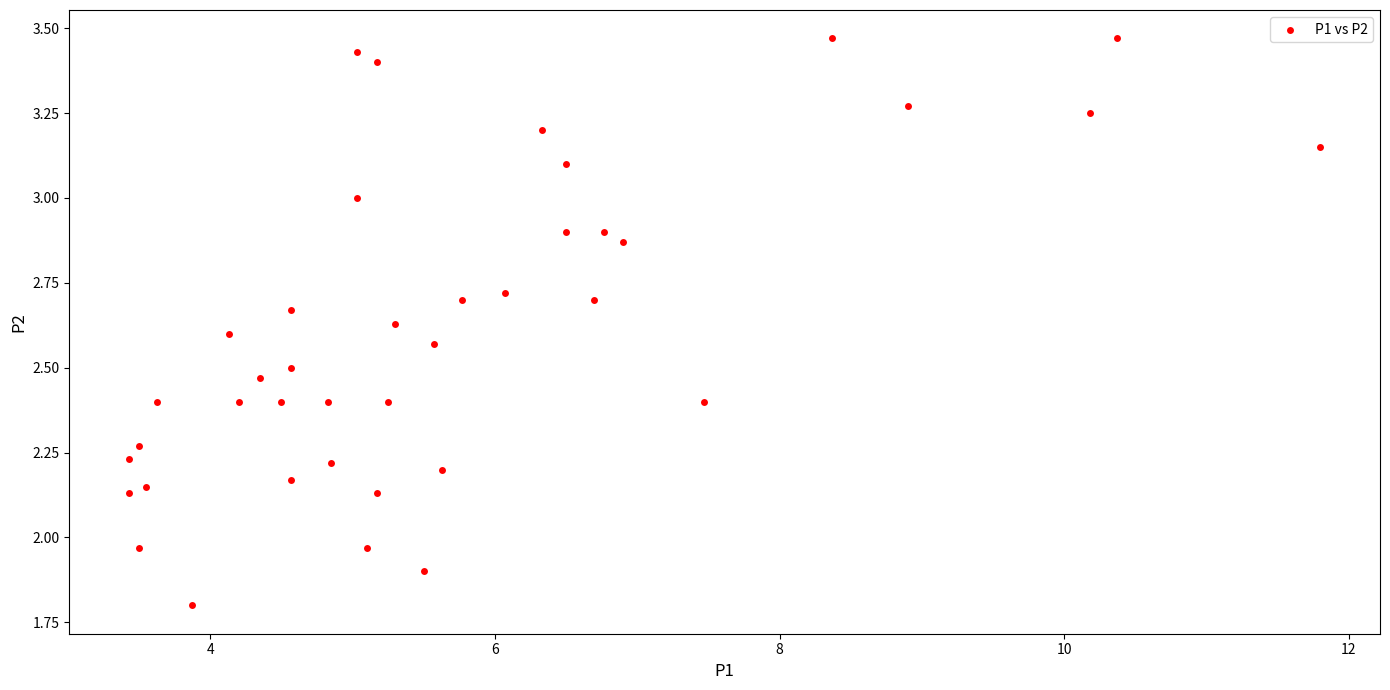

What is the range of Y values (max minus min)?

1.7